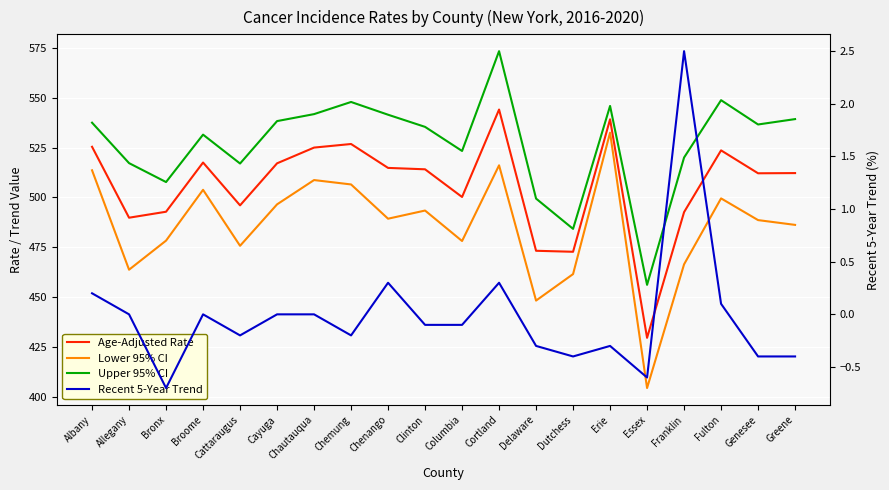

What is the difference between the Recent 5-Year Trend values at Allegany and Erie?

0.3